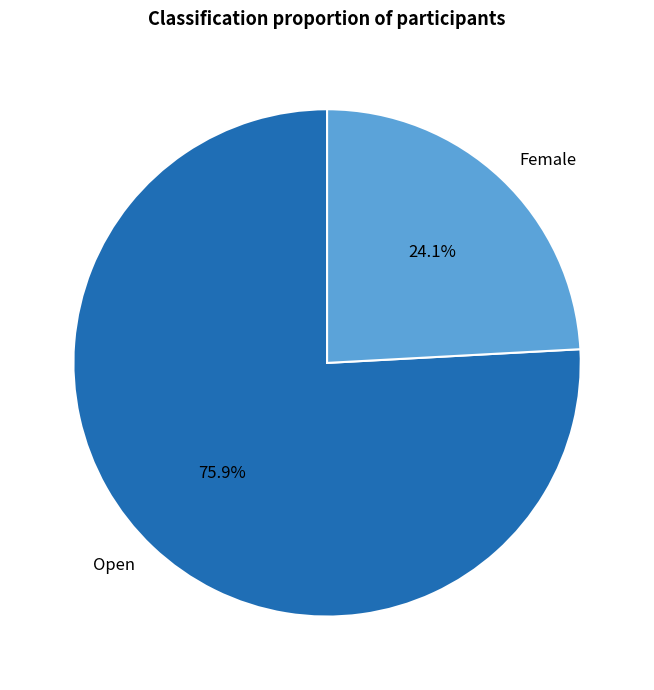

Which slice represents more than half of the pie?

Open